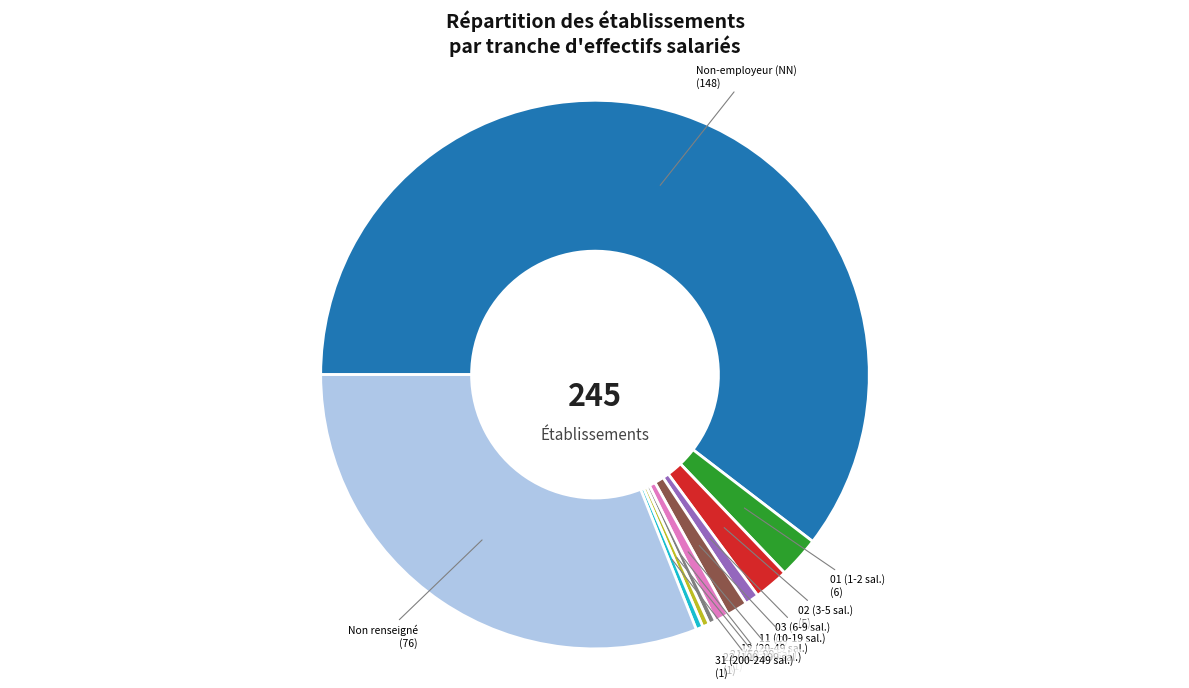

Is there any slice that represents more than half of the pie?

Yes